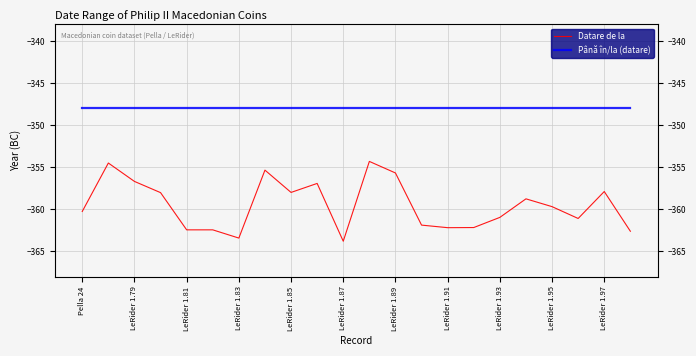

What is the highest value of the Datare de la series?

-354.3